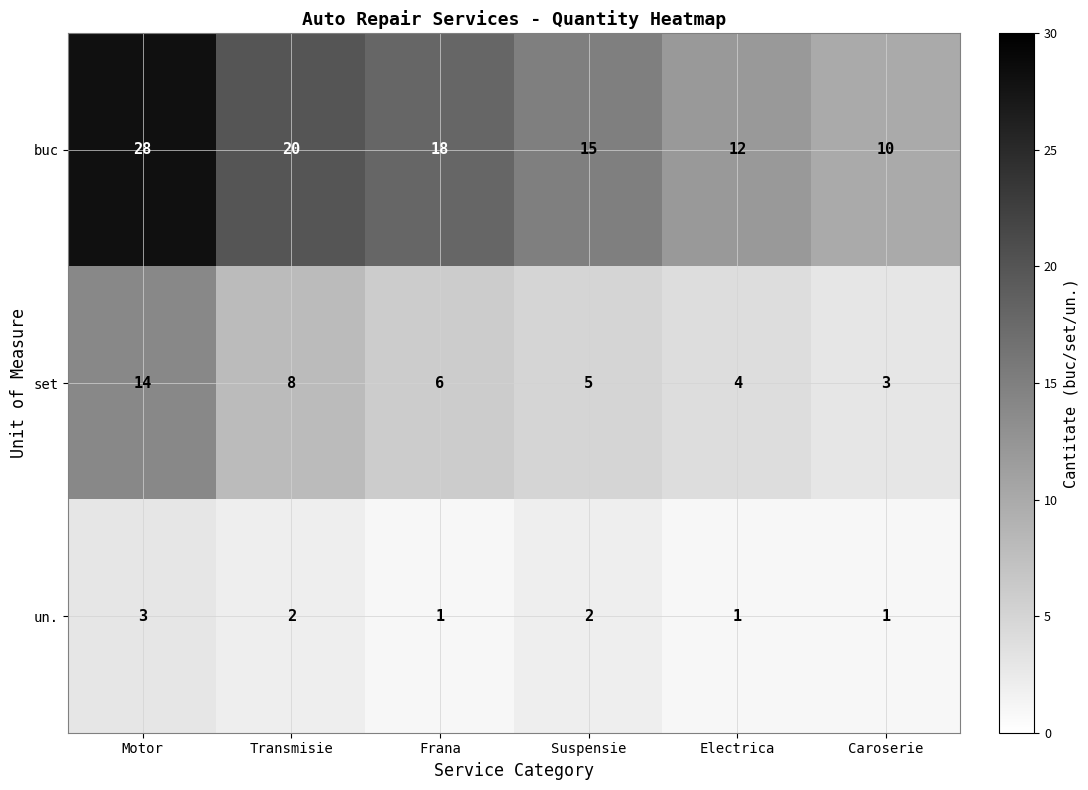

At which category is the sum across all series the highest?

Motor